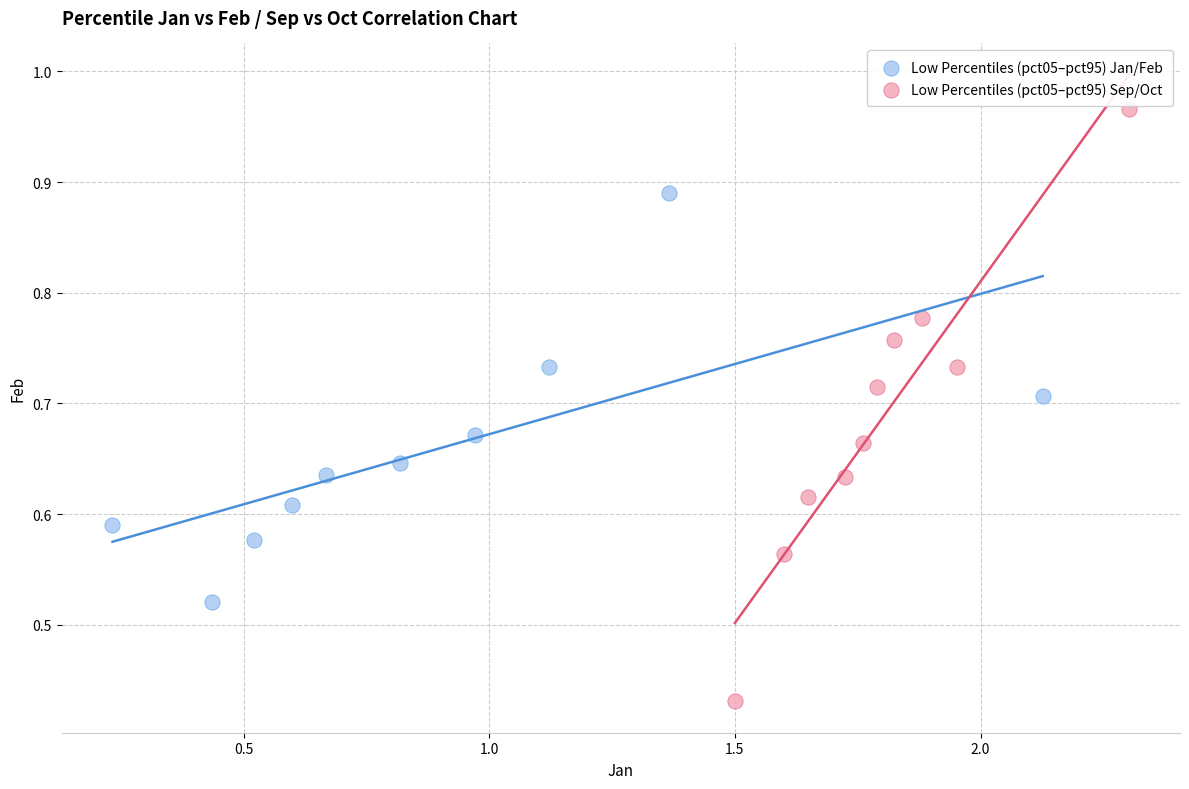

Which series has the widest spread of Y values?

Low Percentiles (pct05–pct95) Sep/Oct